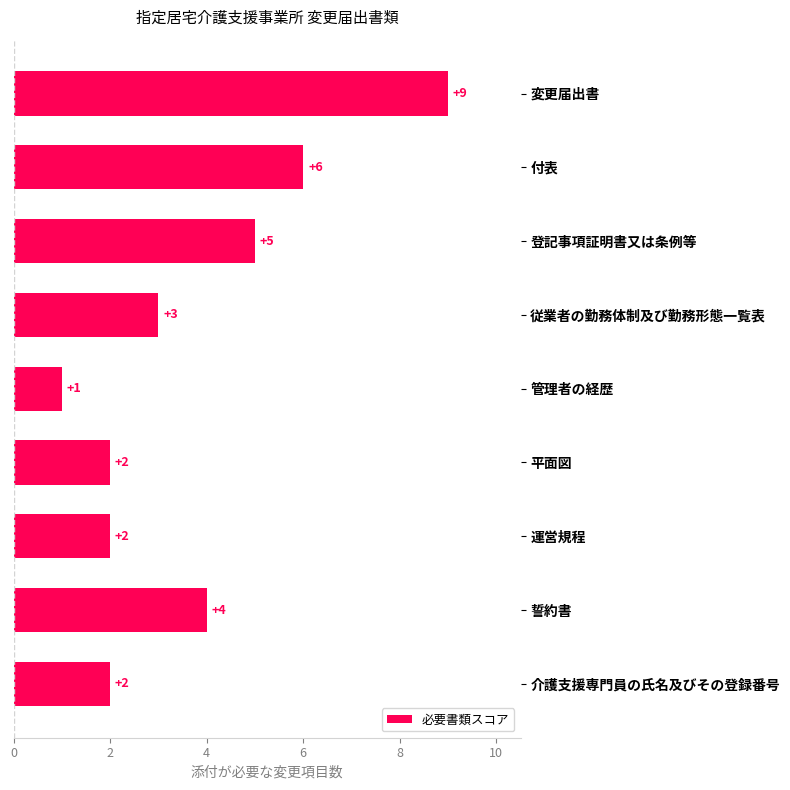

Are the bars horizontal?

Yes